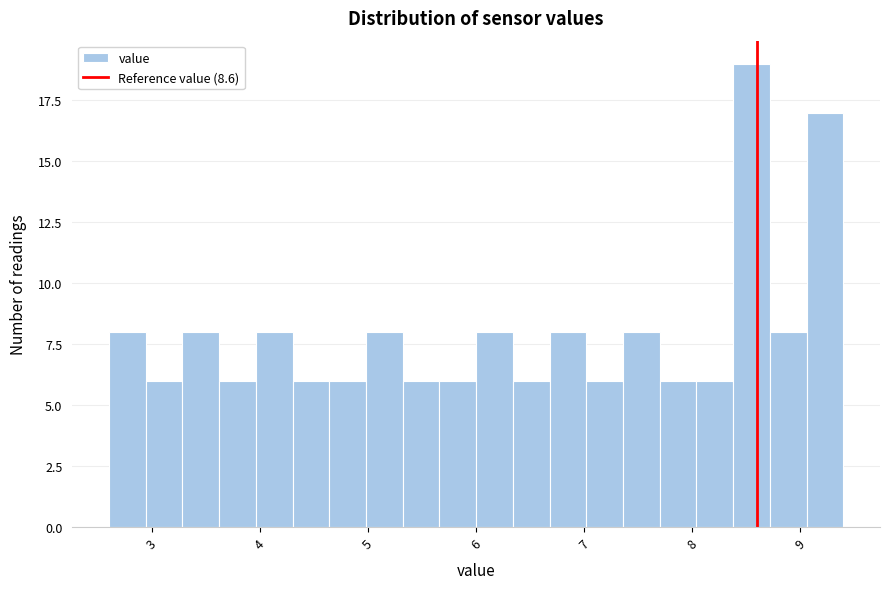

Around what value on the x-axis is the tallest bar? Give the approximate position of its centre, as read against the axis.

8.6